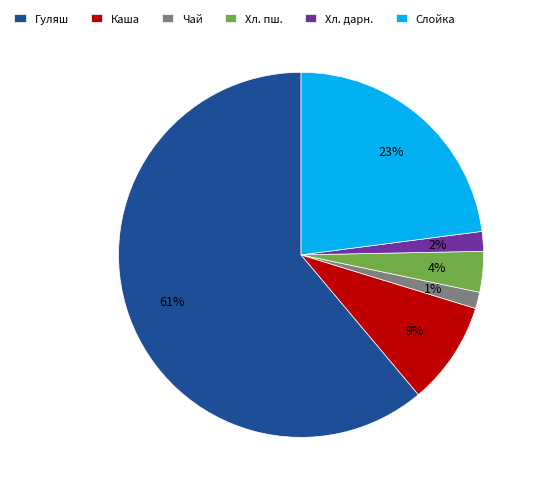

Is there a majority slice in this chart?

Yes